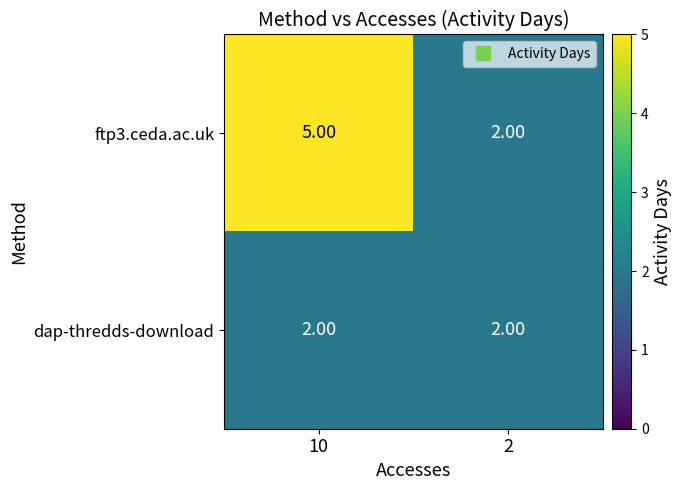

What is the sum of the ftp3.ceda.ac.uk values at 10 and 2?

7